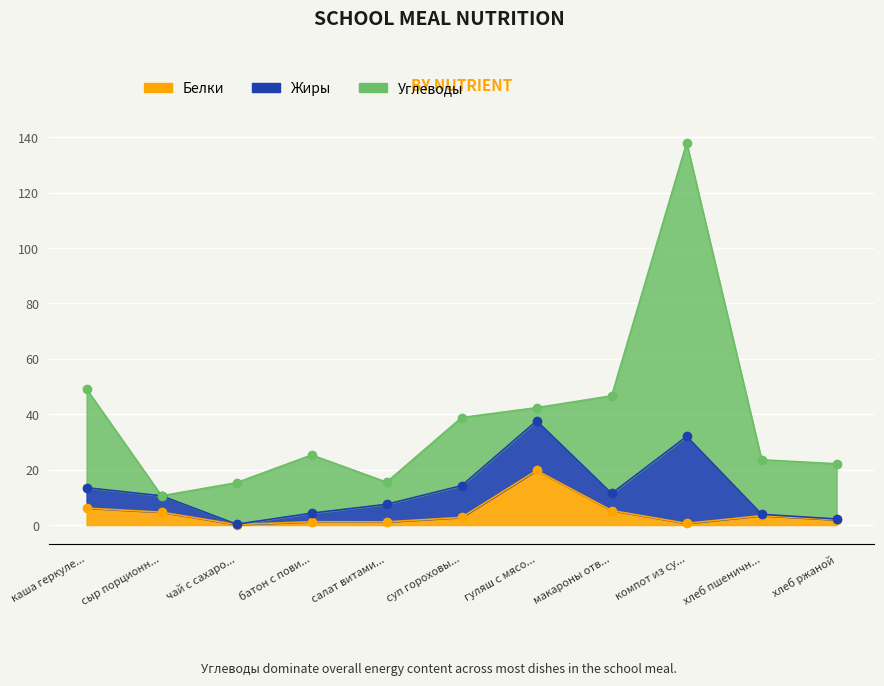

Is the value of Белки at гуляш с мясом говядины greater than the value of Углеводы at компот из сухофруктов?

No